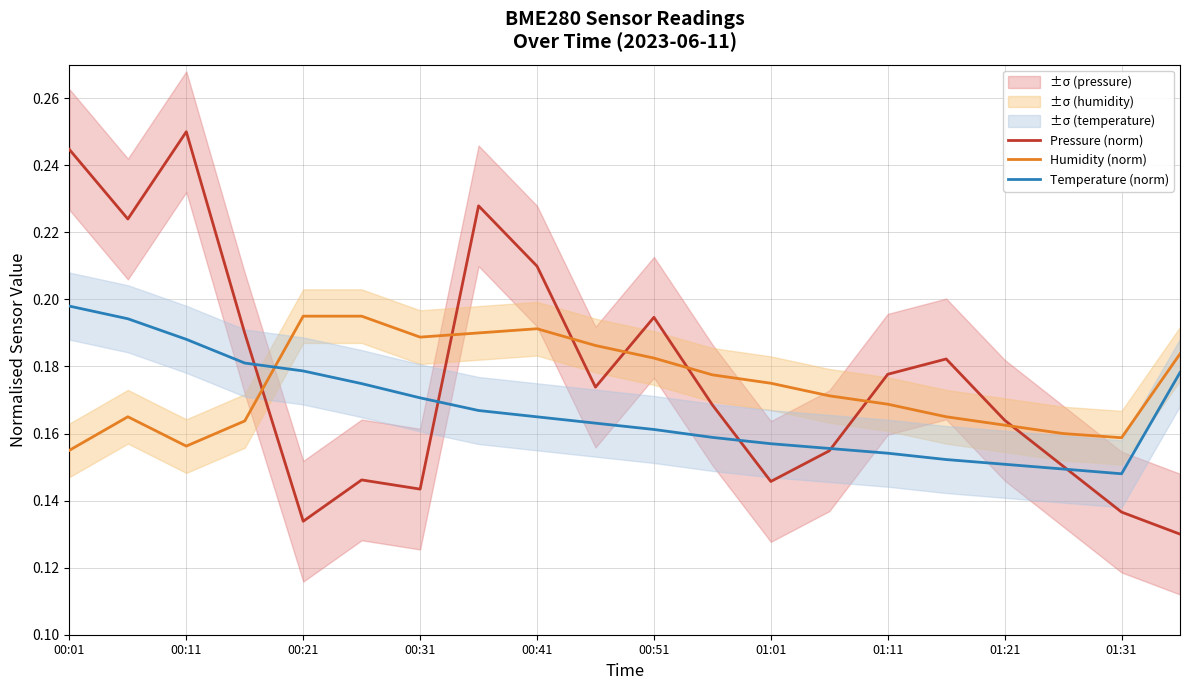

Is it true that Humidity (norm) equals 0.0 at 01:31?

False